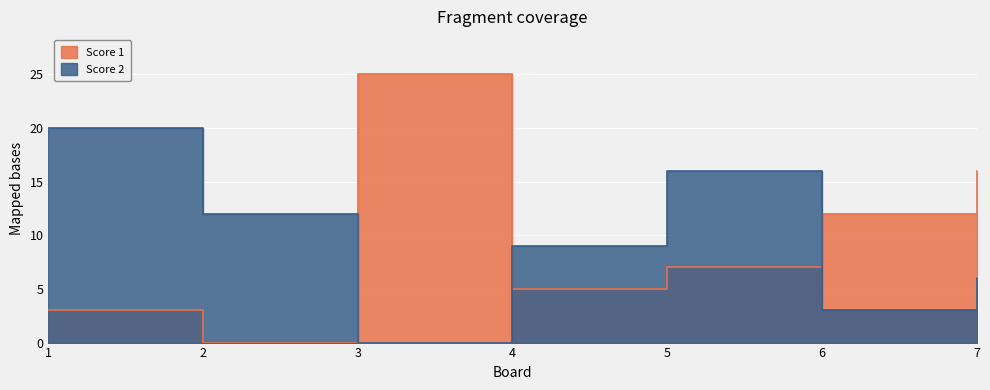

What is the value of the Score 1 point at the 1st from the left?

3